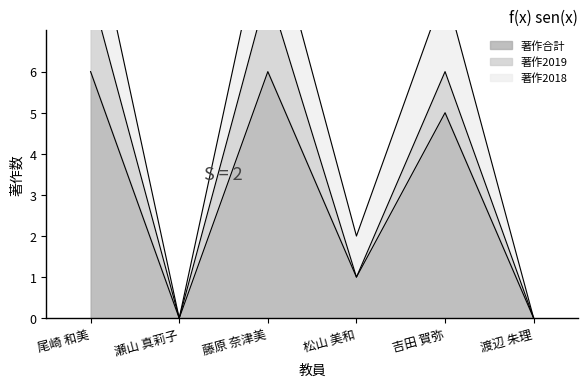

What is the label of the 5th point from the left?

吉田 賀弥